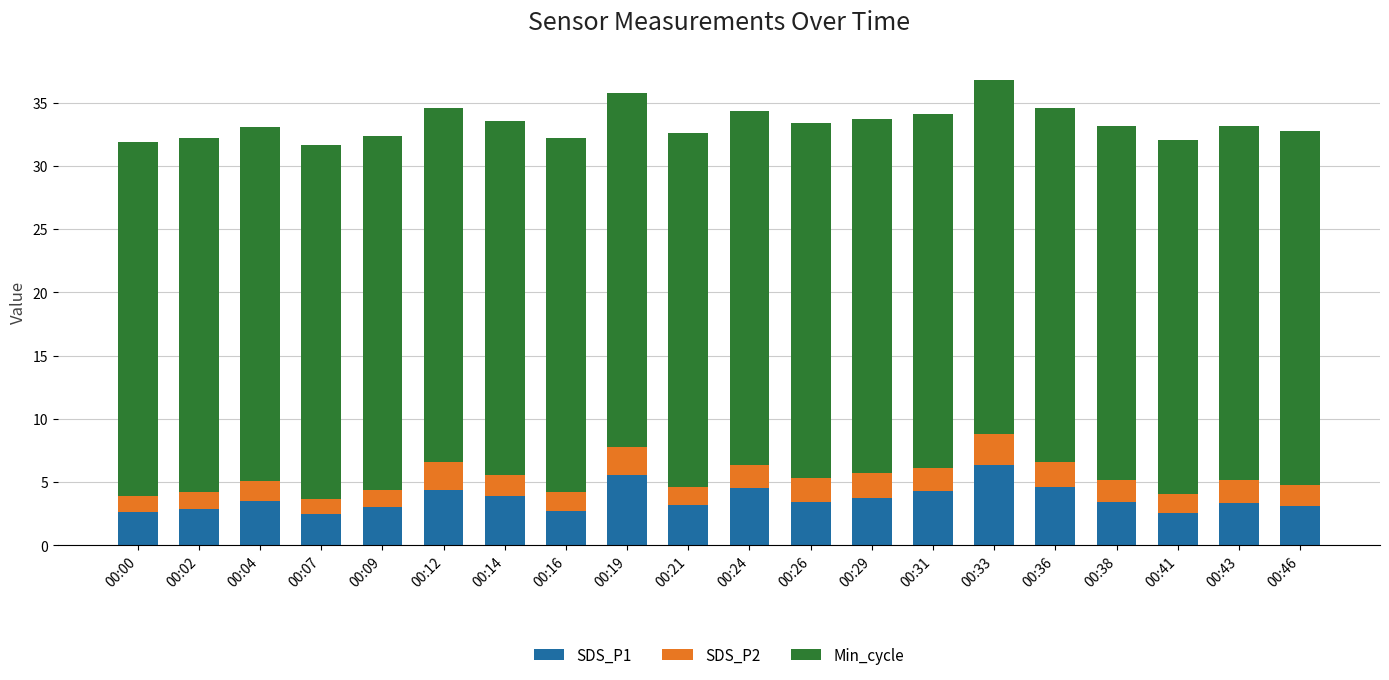

The value of SDS_P1 at 00:46 is 3.1. True or false?

True